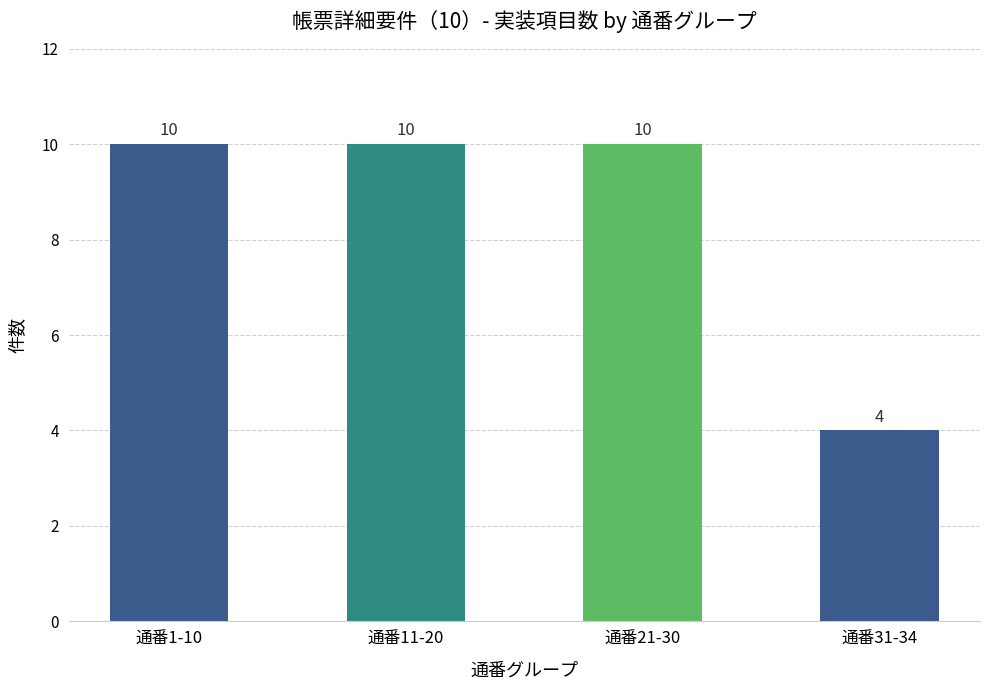

What is the greatest value displayed?

10